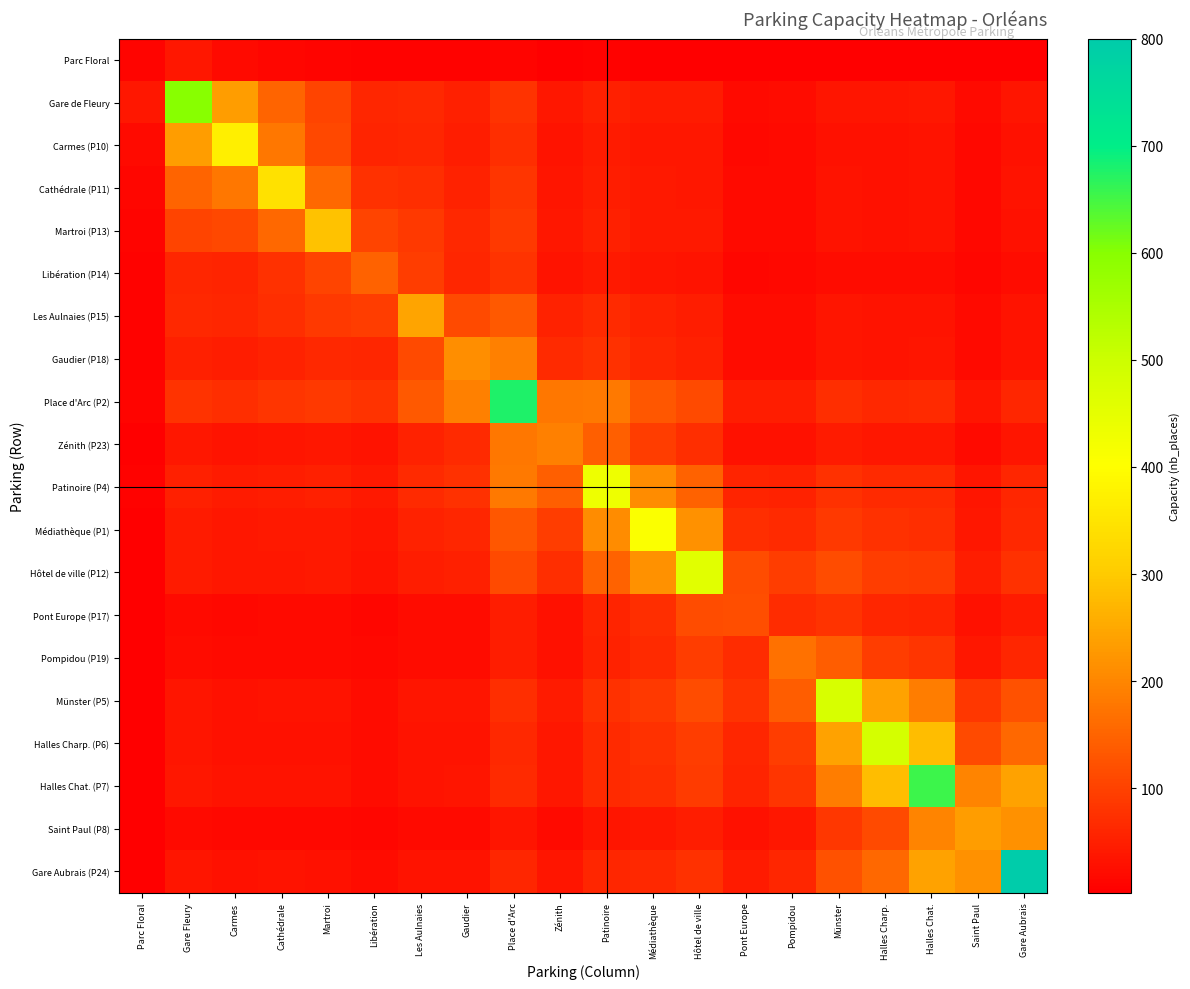

What is the spread (max minus min) of values at Zénith?

185.6